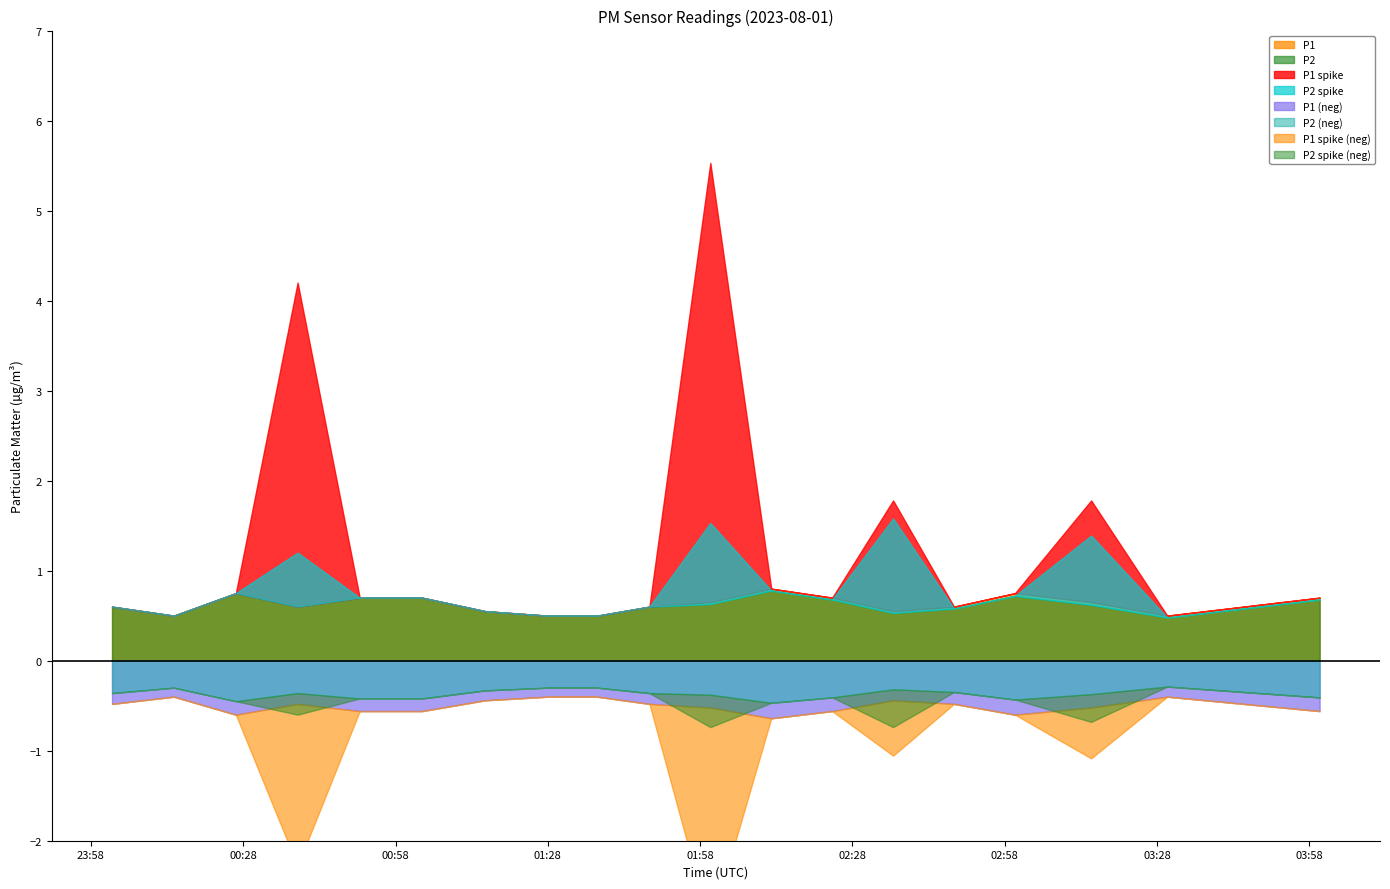

Reading right to left, transcribe all the data shown in this chart.

P1: 04:00=0.7	03:45=0.6	03:30=0.5	03:15=0.7	03:00=0.8	02:48=0.6	02:36=0.6	02:24=0.7	02:12=0.8	02:00=0.7	01:48=0.6	01:37=0.5	01:27=0.5	01:15=0.6	01:03=0.7	00:50=0.7	00:38=0.6	00:26=0.8	00:14=0.5	00:02=0.6
P2: 04:00=0.7	03:45=0.6	03:30=0.5	03:15=0.6	03:00=0.7	02:48=0.6	02:36=0.5	02:24=0.7	02:12=0.8	02:00=0.6	01:48=0.6	01:37=0.5	01:27=0.5	01:15=0.6	01:03=0.7	00:50=0.7	00:38=0.6	00:26=0.8	00:14=0.5	00:02=0.6
P1_spike: 04:00=0.0	03:45=0.0	03:30=0.0	03:15=1.1	03:00=0.0	02:48=0.0	02:36=1.2	02:24=0.0	02:12=0.0	02:00=4.9	01:48=0.0	01:37=0.0	01:27=0.0	01:15=0.0	01:03=0.0	00:50=0.0	00:38=3.6	00:26=0.0	00:14=0.0	00:02=0.0
P2_spike: 04:00=0.0	03:45=0.0	03:30=0.0	03:15=0.8	03:00=0.0	02:48=0.0	02:36=1.1	02:24=0.0	02:12=0.0	02:00=0.9	01:48=0.0	01:37=0.0	01:27=0.0	01:15=0.0	01:03=0.0	00:50=0.0	00:38=0.6	00:26=0.0	00:14=0.0	00:02=0.0
P1_baseline: 04:00=0.7	03:45=0.6	03:30=0.5	03:15=0.7	03:00=0.8	02:48=0.6	02:36=0.6	02:24=0.7	02:12=0.8	02:00=0.7	01:48=0.6	01:37=0.5	01:27=0.5	01:15=0.6	01:03=0.7	00:50=0.7	00:38=0.6	00:26=0.8	00:14=0.5	00:02=0.6
P2_baseline: 04:00=0.7	03:45=0.6	03:30=0.5	03:15=0.6	03:00=0.7	02:48=0.6	02:36=0.5	02:24=0.7	02:12=0.8	02:00=0.6	01:48=0.6	01:37=0.5	01:27=0.5	01:15=0.6	01:03=0.7	00:50=0.7	00:38=0.6	00:26=0.8	00:14=0.5	00:02=0.6